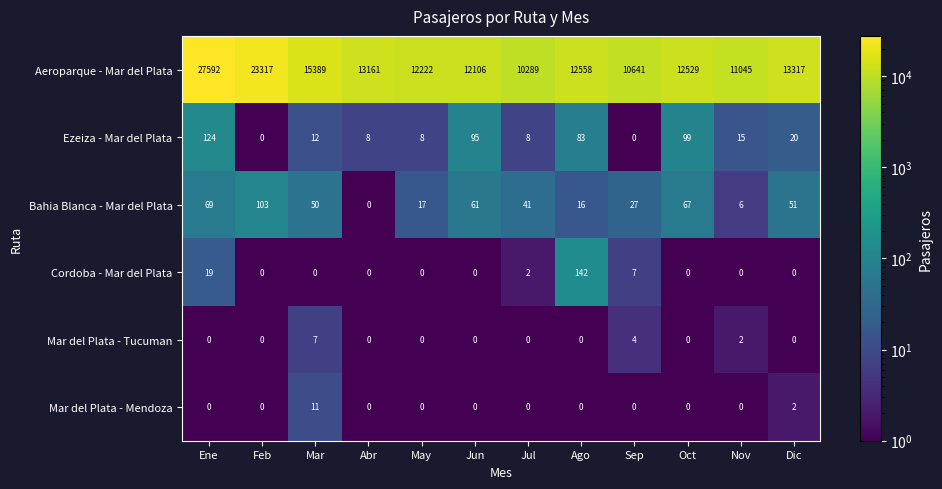

Where is Aeroparque - Mar del Plata nearest to the value 18940?

Mar